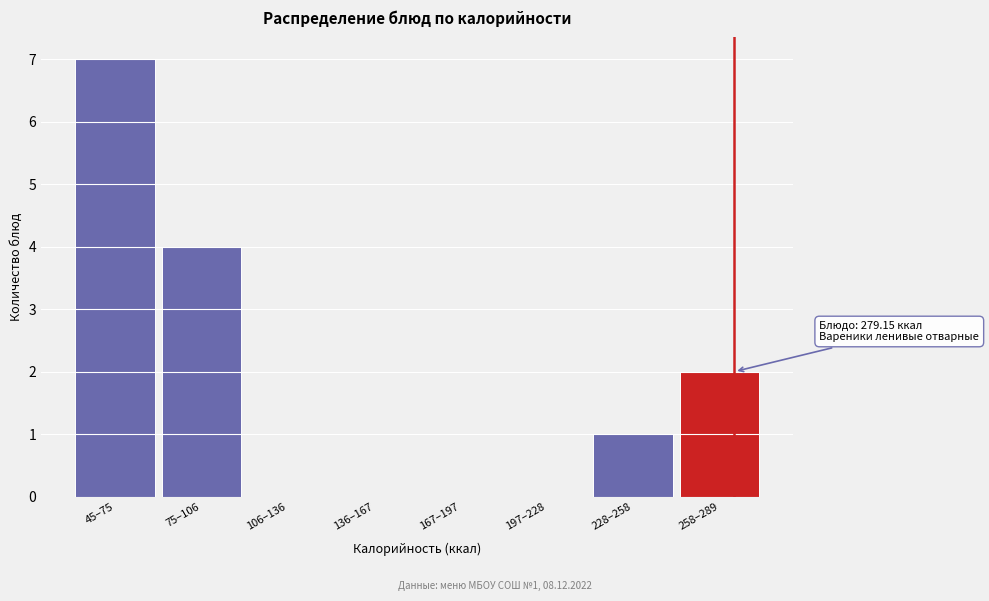

Reading left to right, what are all the values shown in this chart?

45–75=7	75–106=4	106–136=0	136–167=0	167–197=0	197–228=0	228–258=1	258–289=2